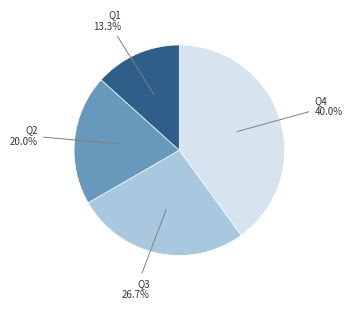

Is there a majority slice in this chart?

No